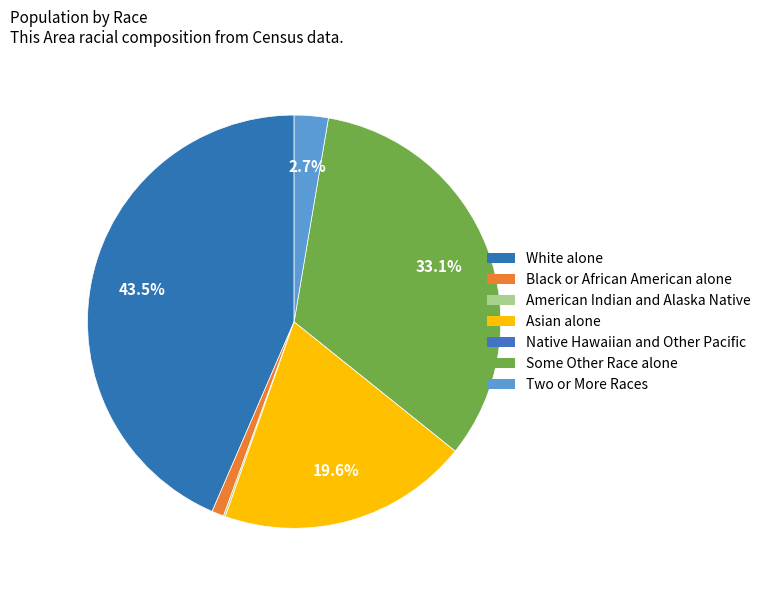

Approximately how many times larger is the value at White alone compared to Two or More Races?

16.4